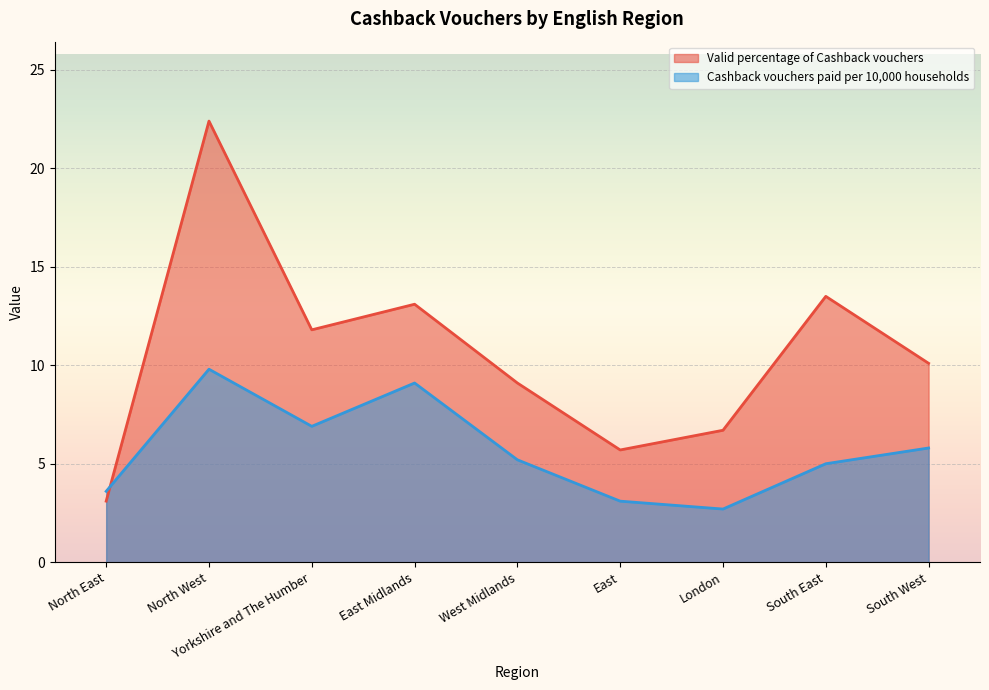

Rank the series by their average value, from lowest to highest.

Cashback vouchers paid per 10,000 households, Valid percentage of Cashback vouchers